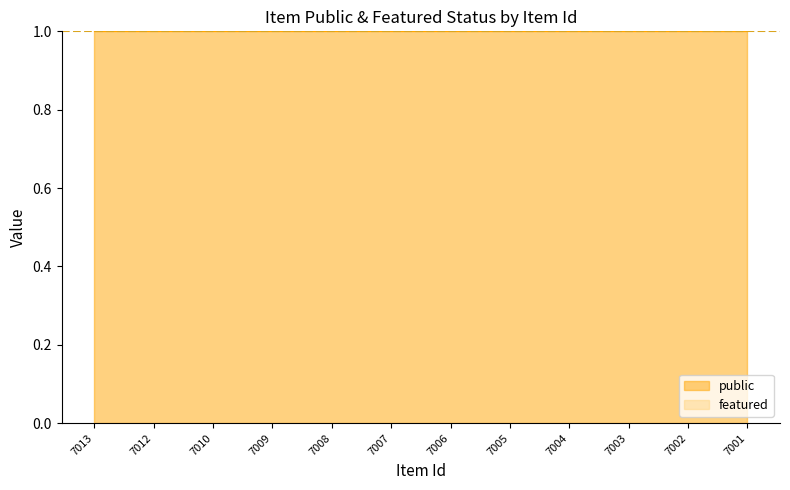

The value of public at 7009 is 2. True or false?

False